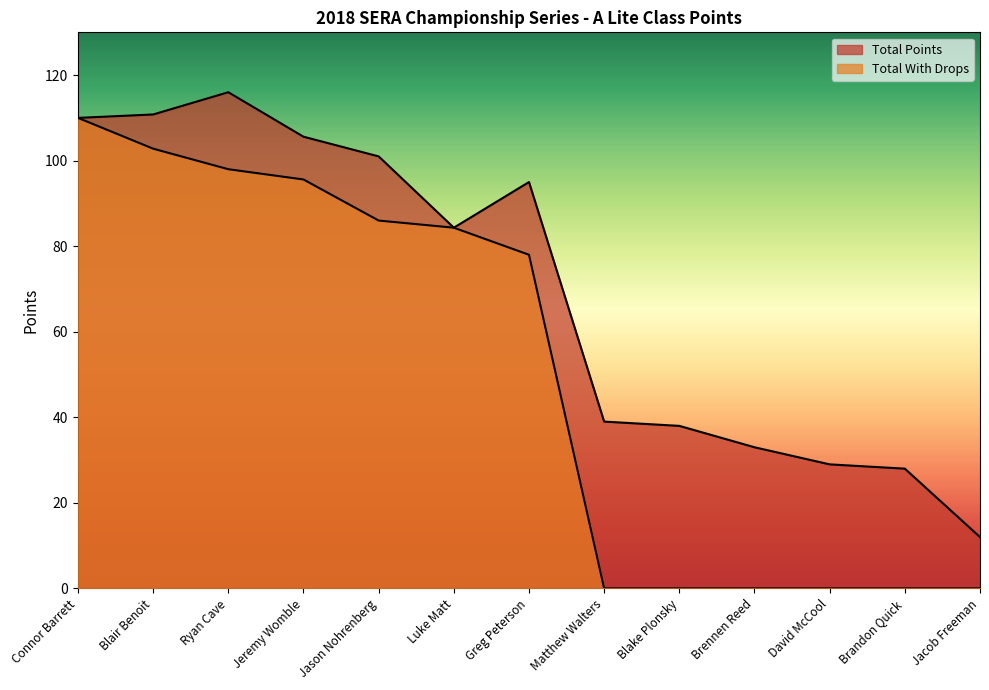

What is the spread (max minus min) of values at David McCool?

29.0